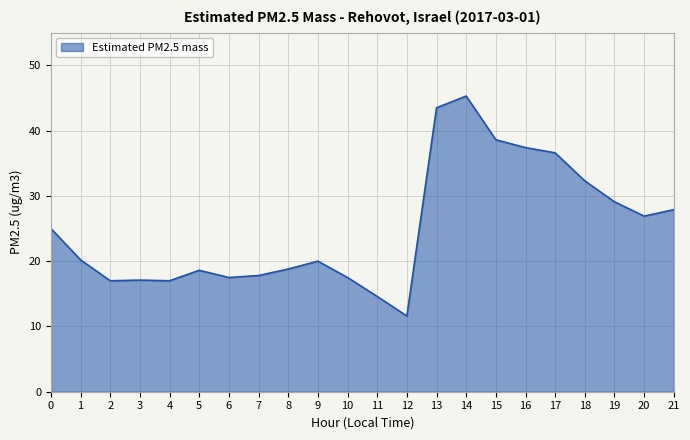

Which label corresponds to the largest value in the chart?

14